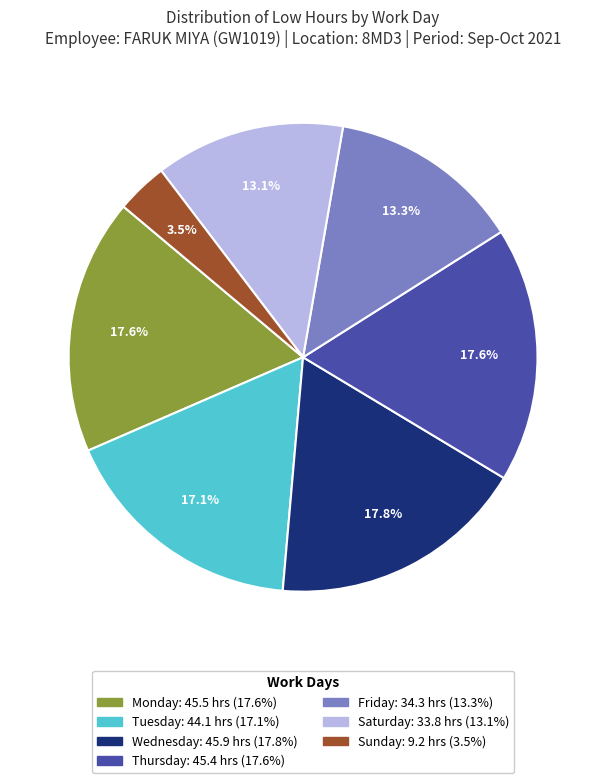

How many segments does this pie chart have?

7